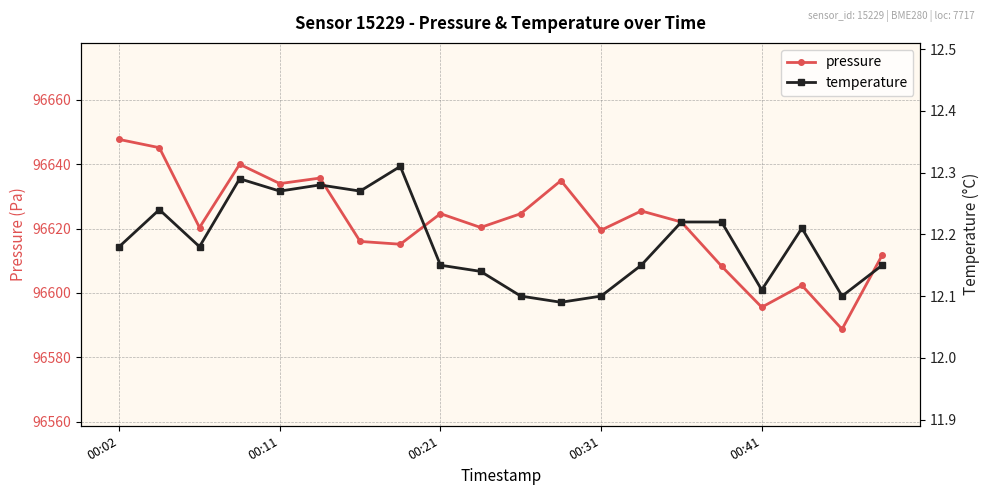

How many interior local peaks does the pressure series have?

6